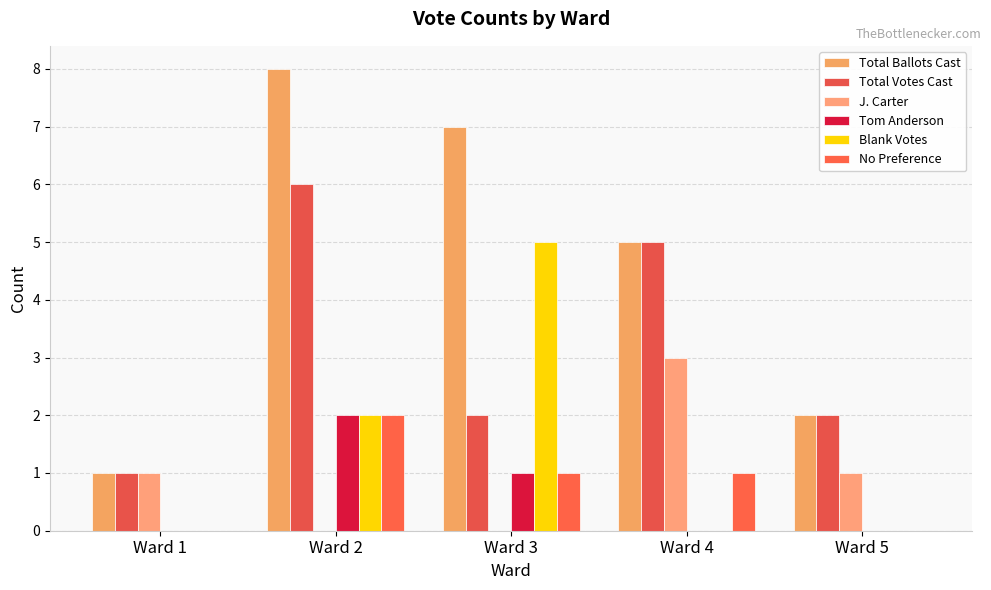

What is the difference between the second highest and minimum values in the Total Ballots Cast series?

6